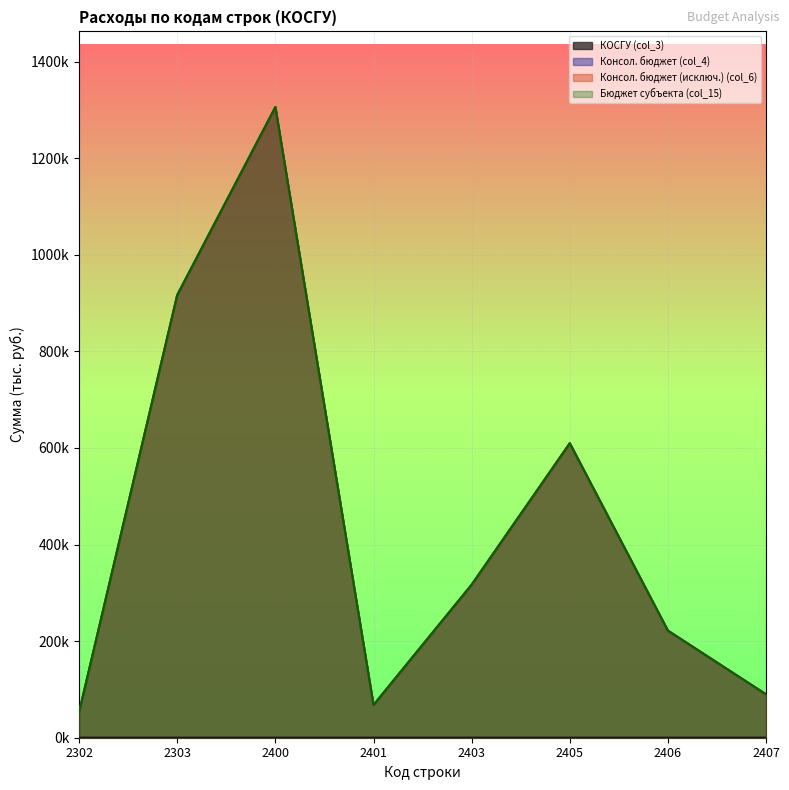

True or false: Бюджет субъекта (col_15) and КОСГУ (col_3) intersect in this chart.

False